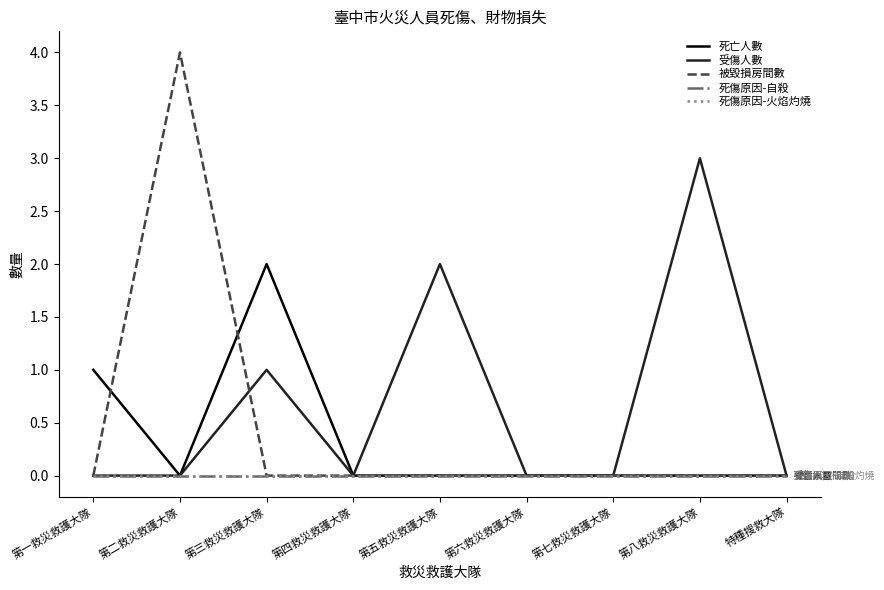

Does the chart display data point markers on the line(s)?

No